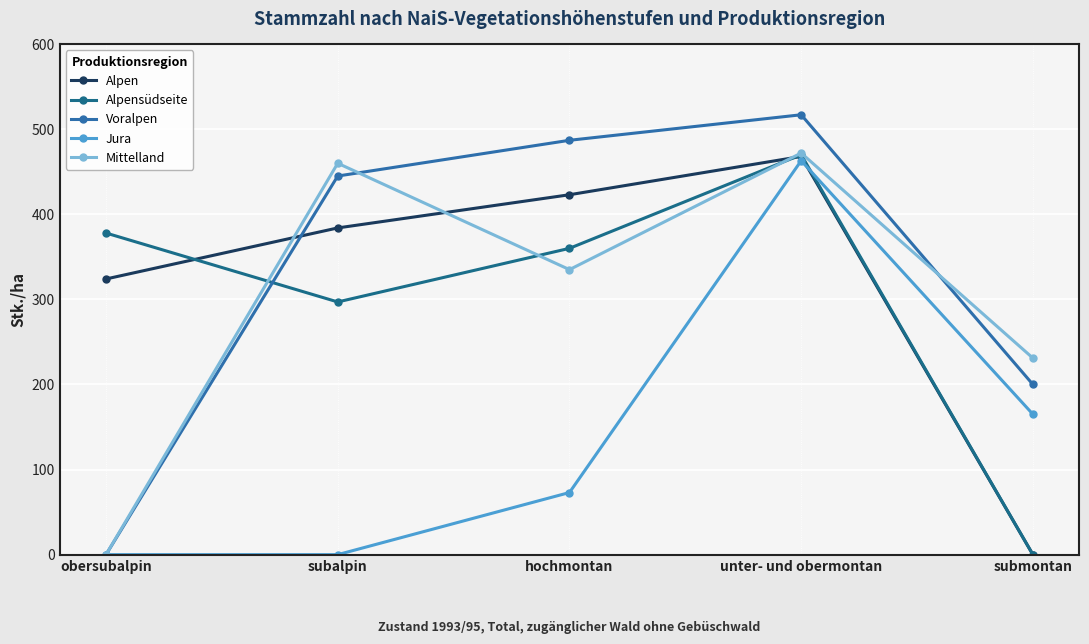

What is the sum of the Voralpen values at obersubalpin and unter- und obermontan?

517